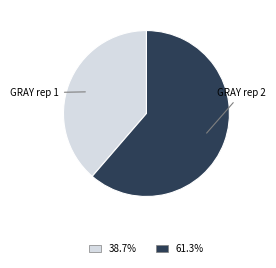

Does any single category account for the majority?

Yes